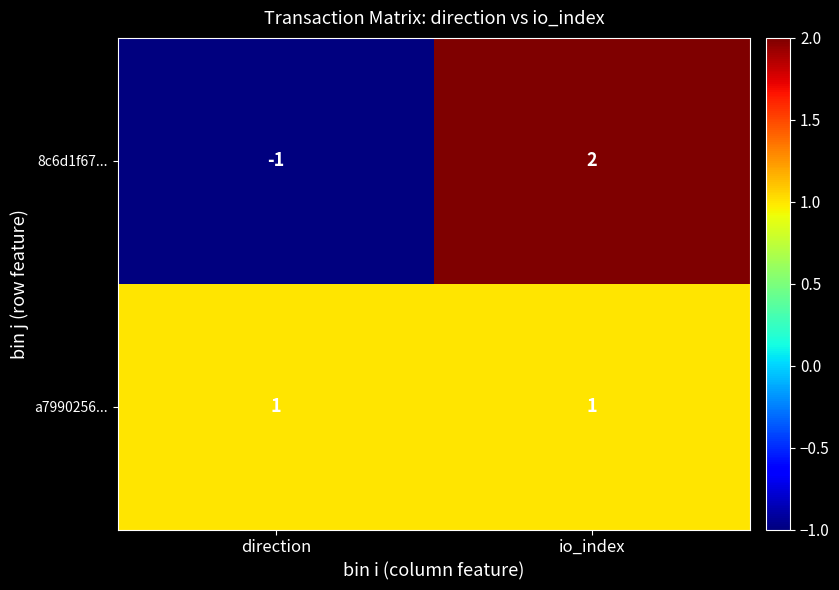

What is the total value across all series at io_index?

3